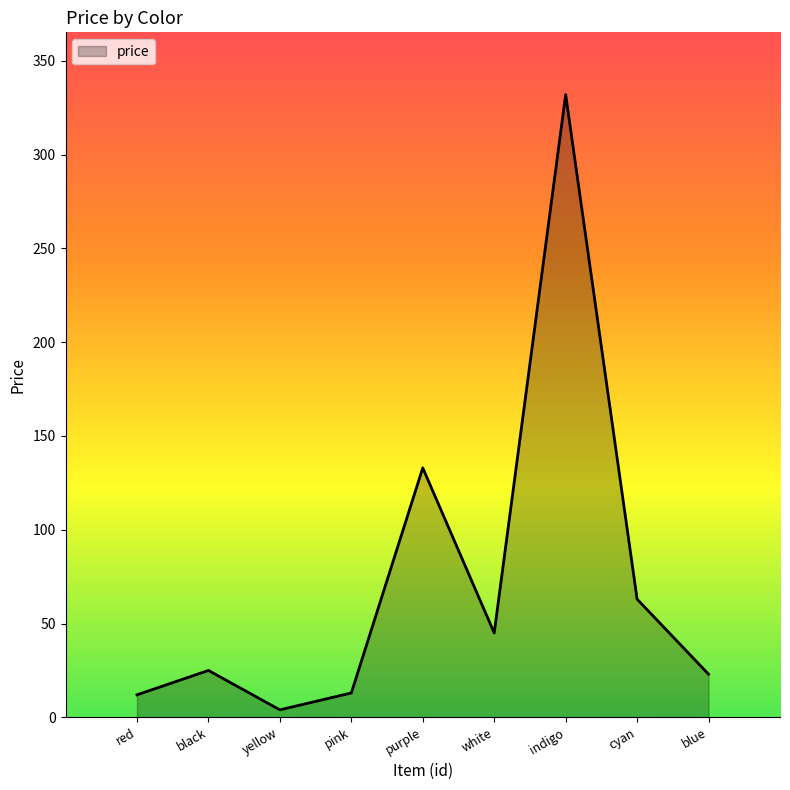

True or false: the data shows 4 at yellow.

True